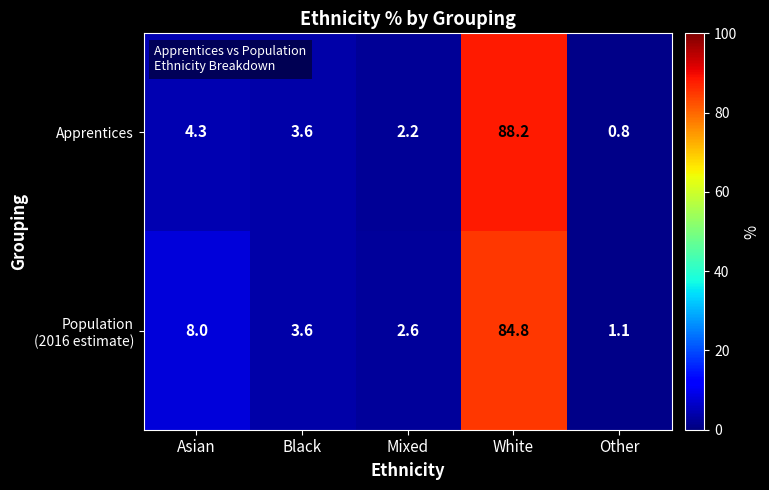

Read the Apprentices value at Asian.

4.3